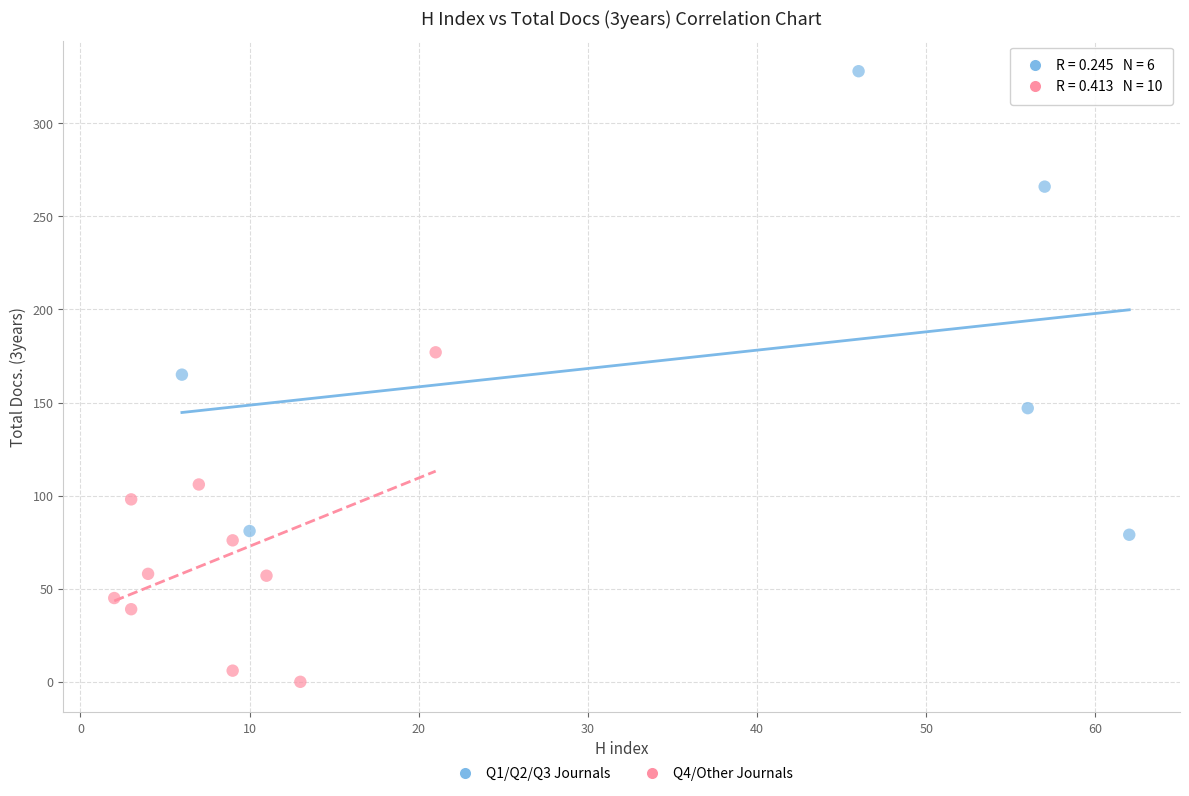

Which series has the widest spread of Y values?

Q1/Q2/Q3 Journals